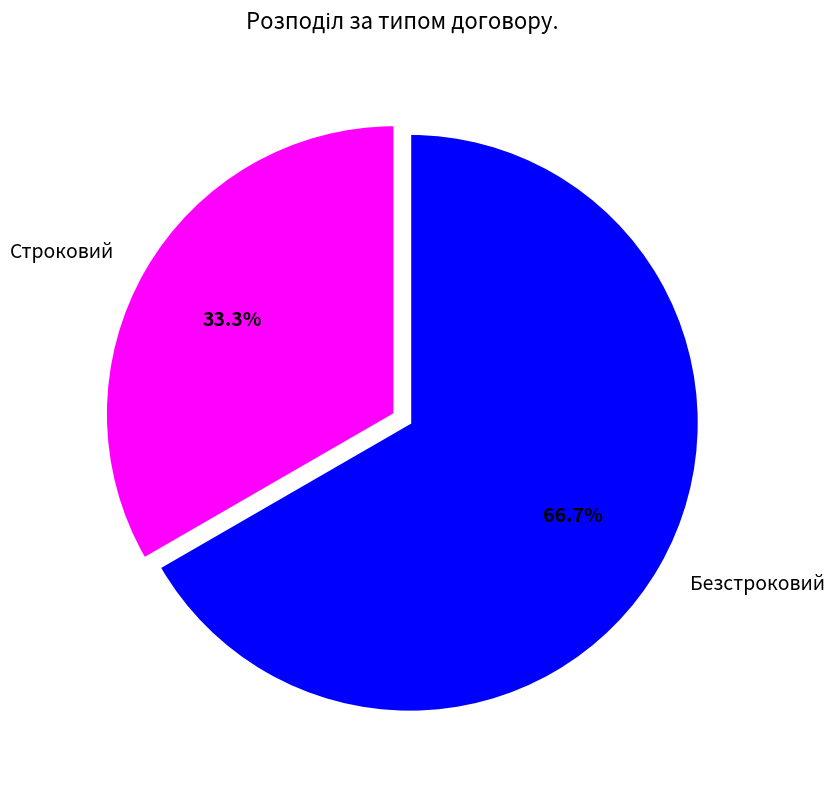

Which has a higher value, Безстроковий or Строковий?

Безстроковий